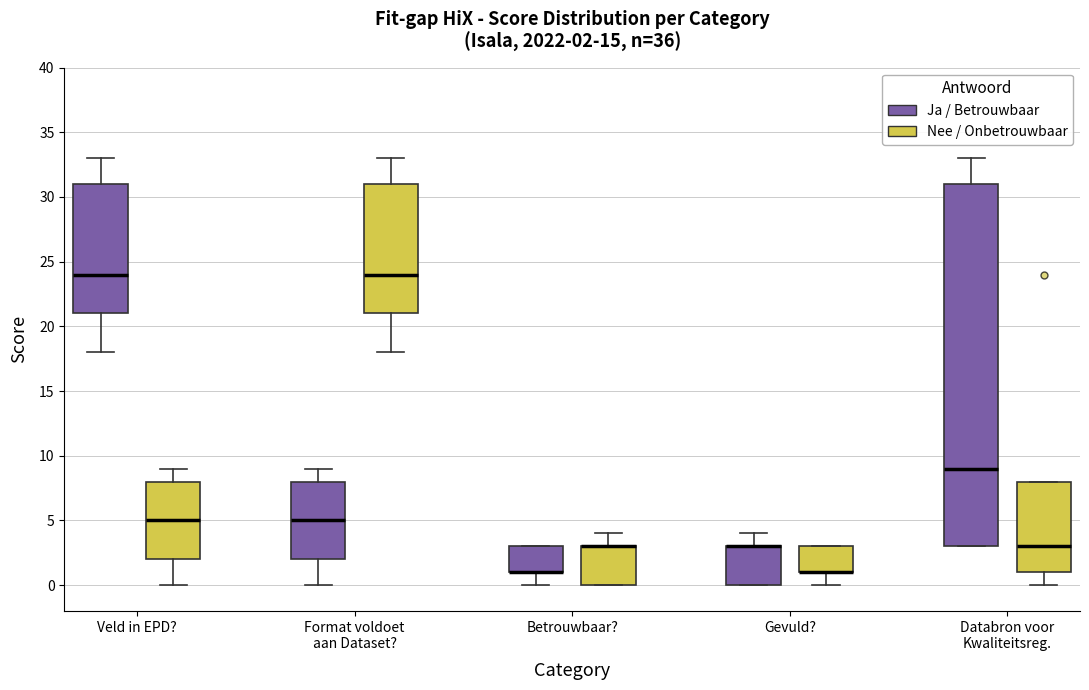

Which box is the tallest, from its lower edge to its upper edge?

Databron voor Kwaliteitsreg. (Ja / Betrouwbaar)